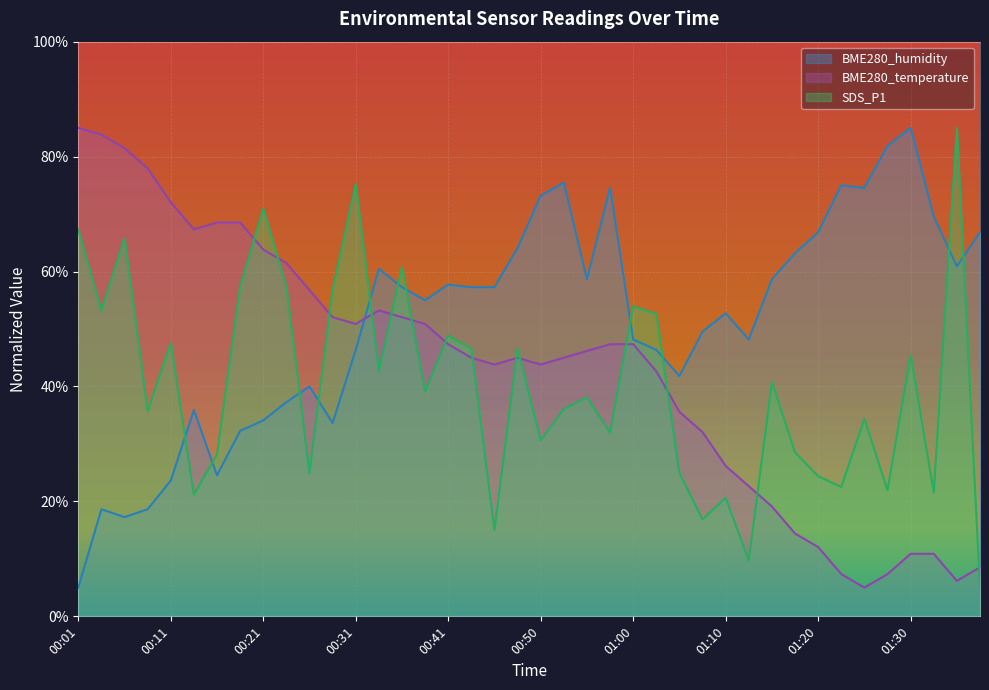

How many intersections are there between BME280_humidity and BME280_temperature?

1